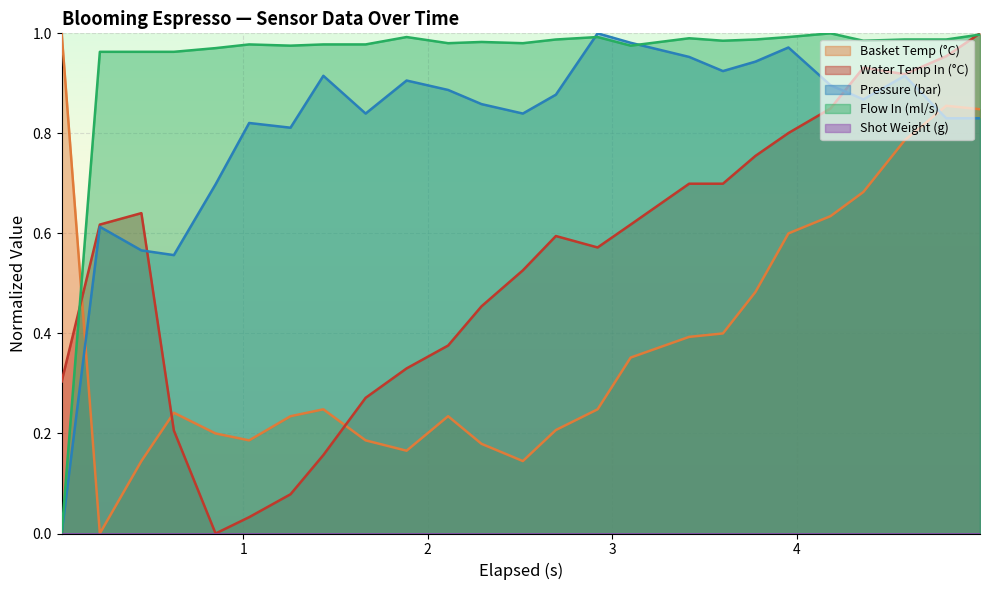

Which has a higher value, 0.223 or 4.809?

4.809